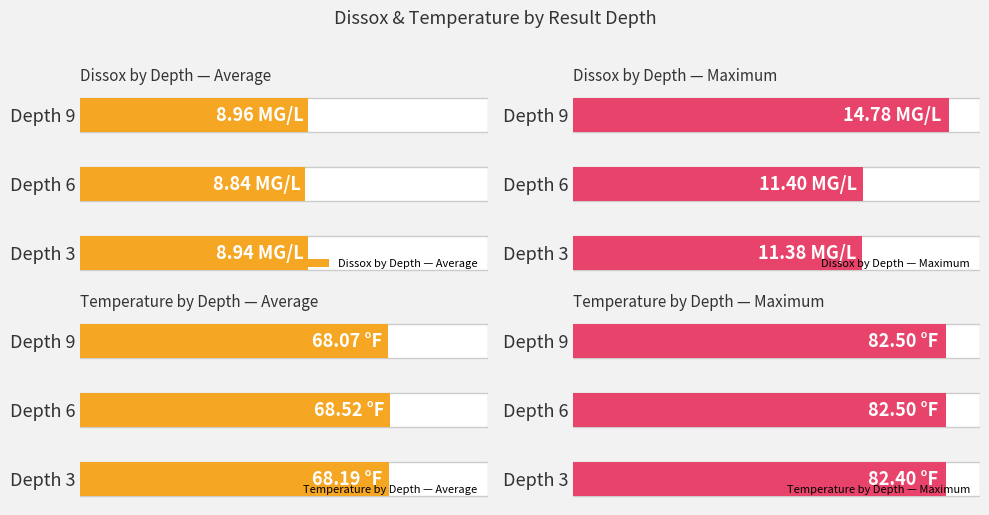

Reading left to right, extract all data points from this chart.

Dissox by Depth — Average: 0=8.9	1=8.8	2=9.0
Dissox by Depth — Maximum: 0=11.4	1=11.4	2=14.8
Temperature by Depth — Average: 0=68.2	1=68.5	2=68.1
Temperature by Depth — Maximum: 0=82.4	1=82.5	2=82.5